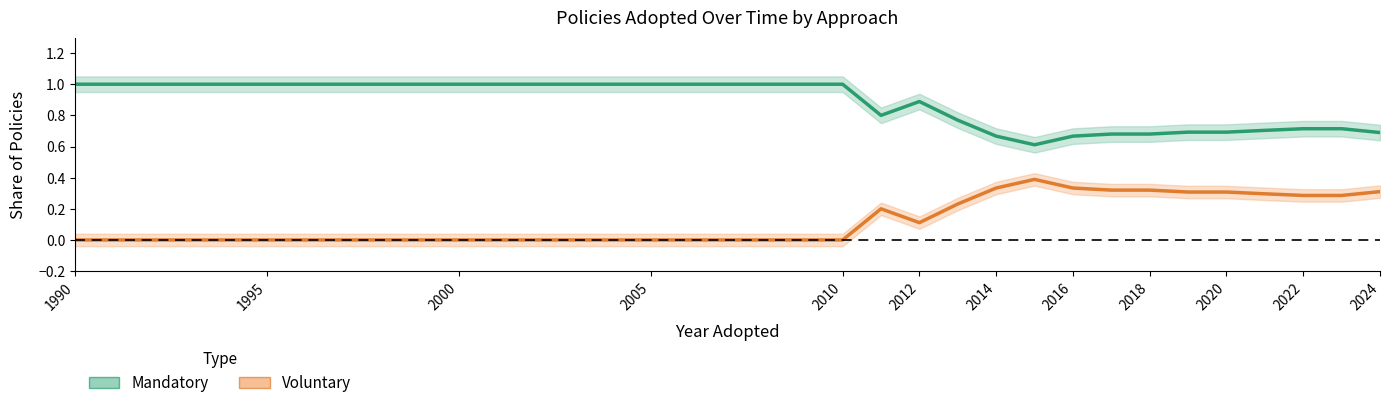

What is the value of the Mandatory point at the 10th from the left?

1.0